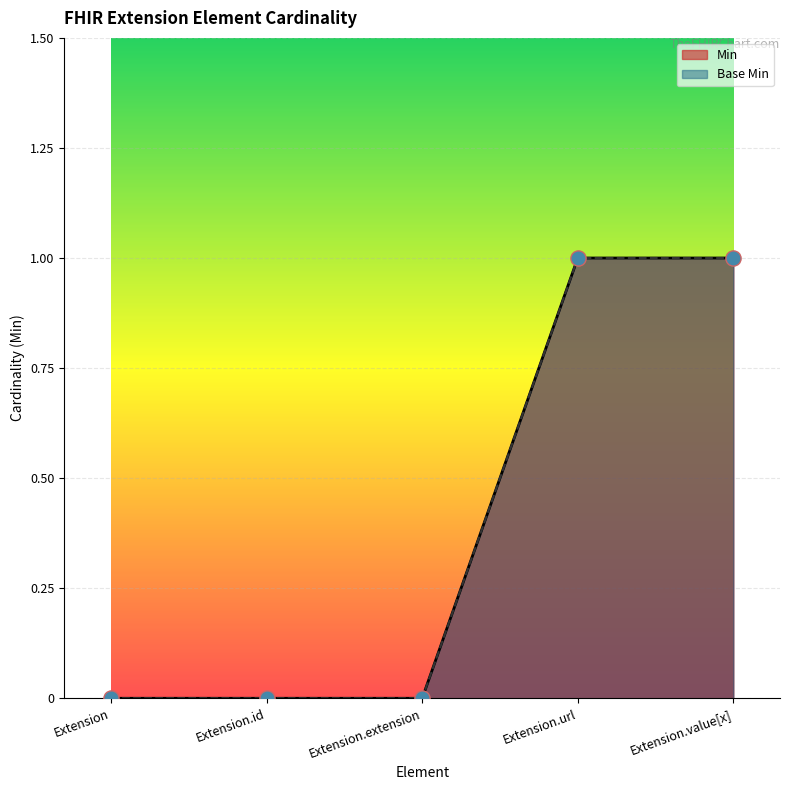

Which series has the widest spread of Y values?

Min